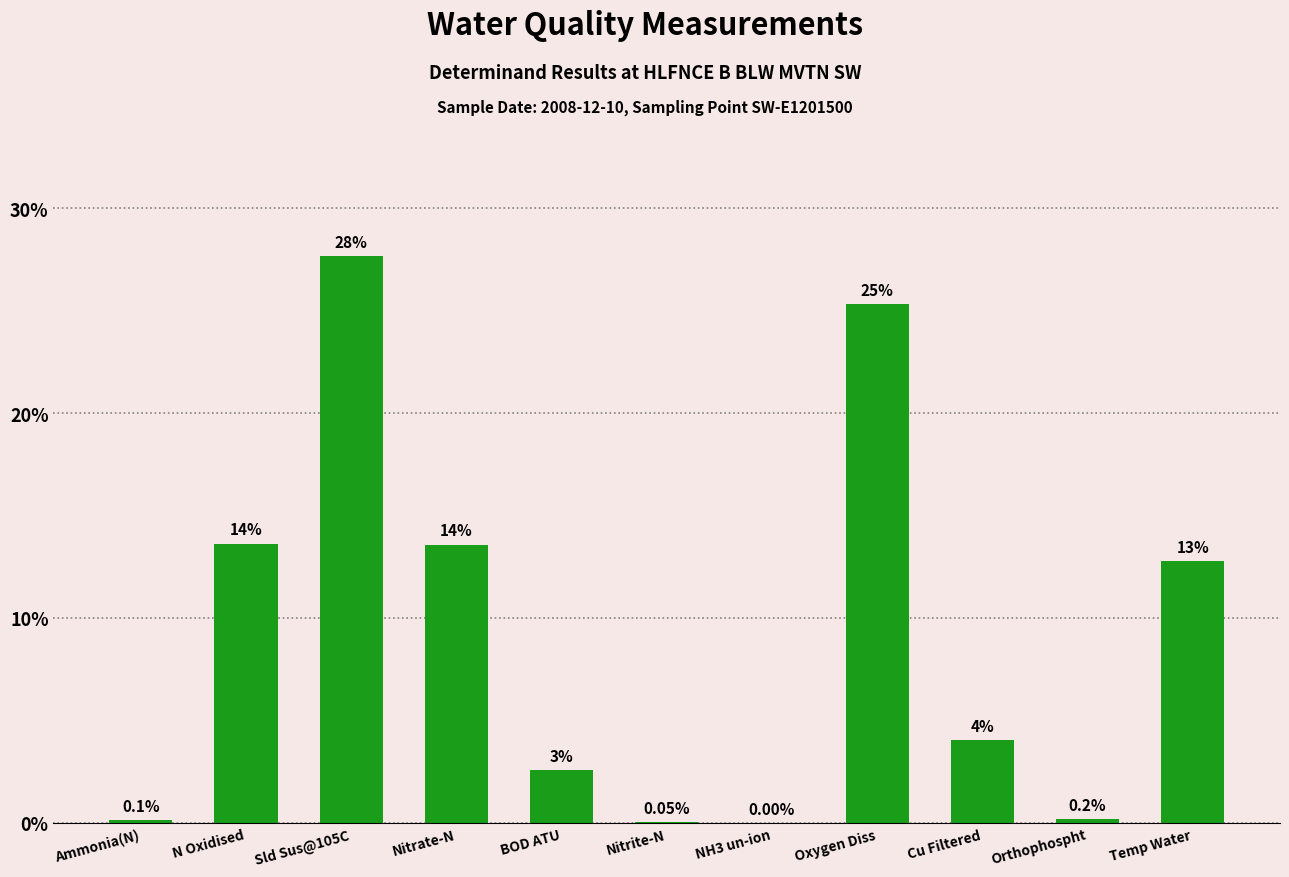

True or false: the data shows 19.8 at N Oxidised.

False